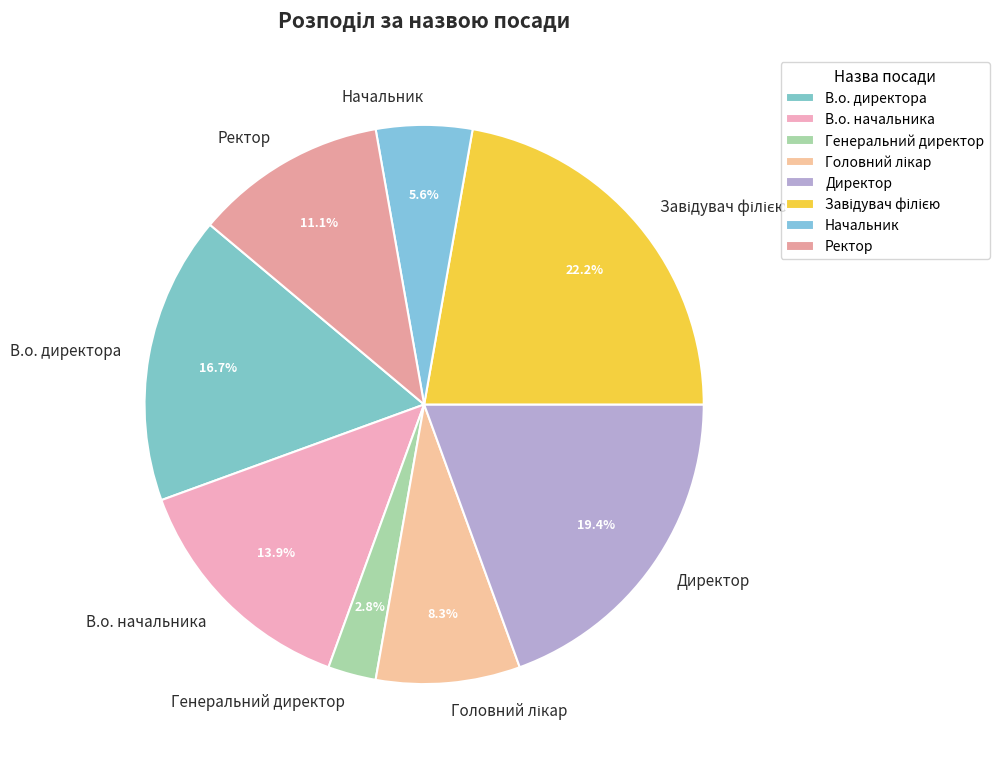

To the nearest percent, what is the difference between the Генеральний директор and В.о. начальника slice percentages?

11%